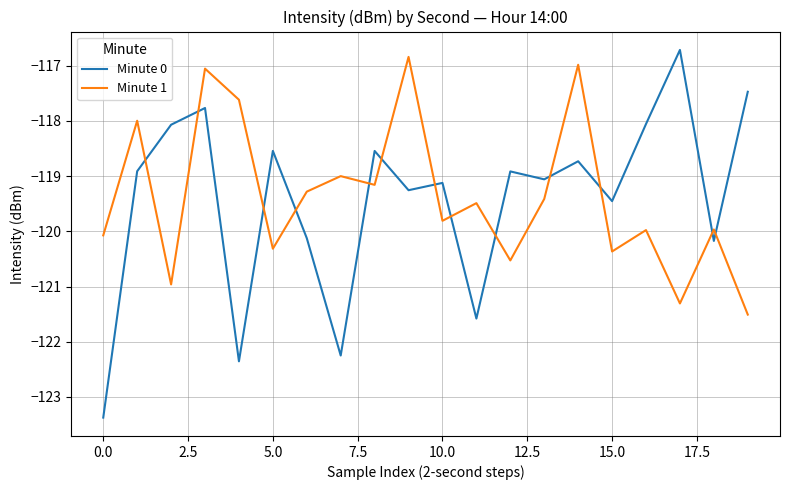

How many times do Minute 0 and Minute 1 cross each other?

13